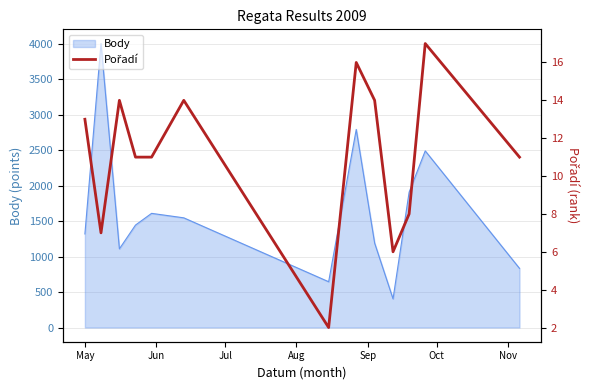

What is the highest value of the Body series?

4000